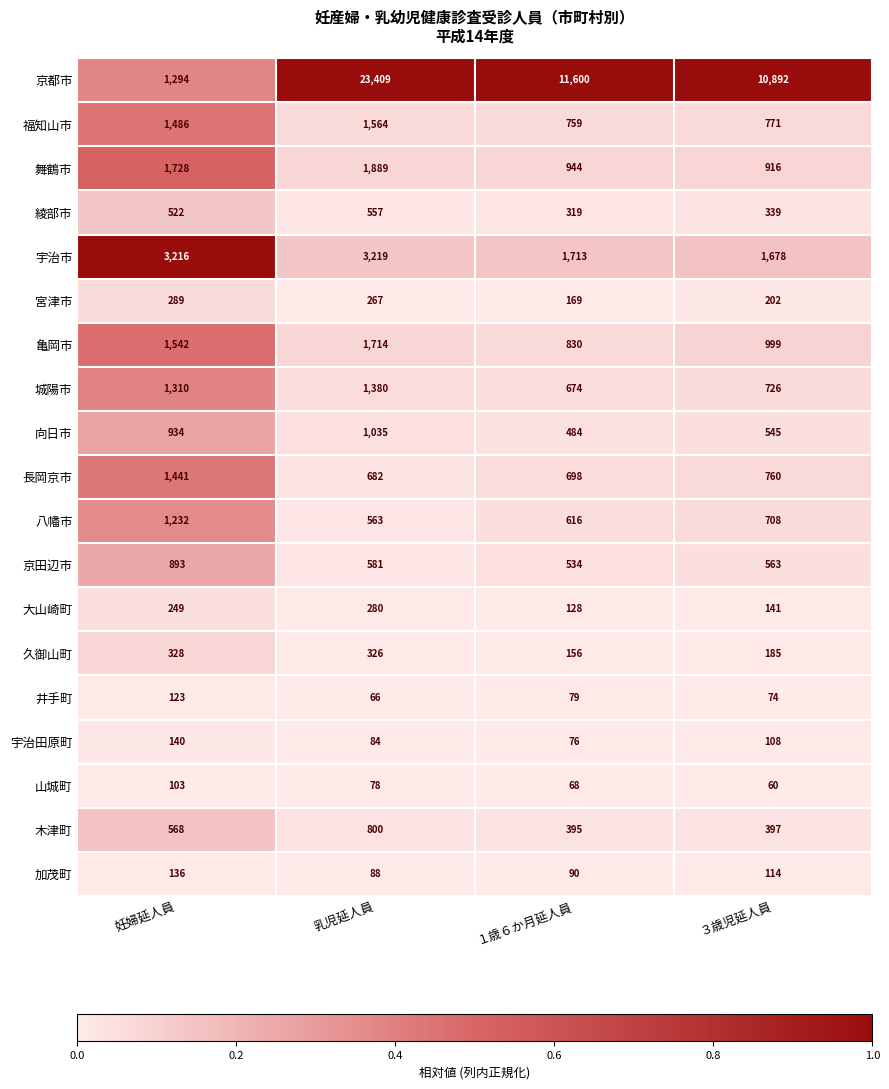

What is the difference between the maximum and minimum values in the 城陽市 series?

706